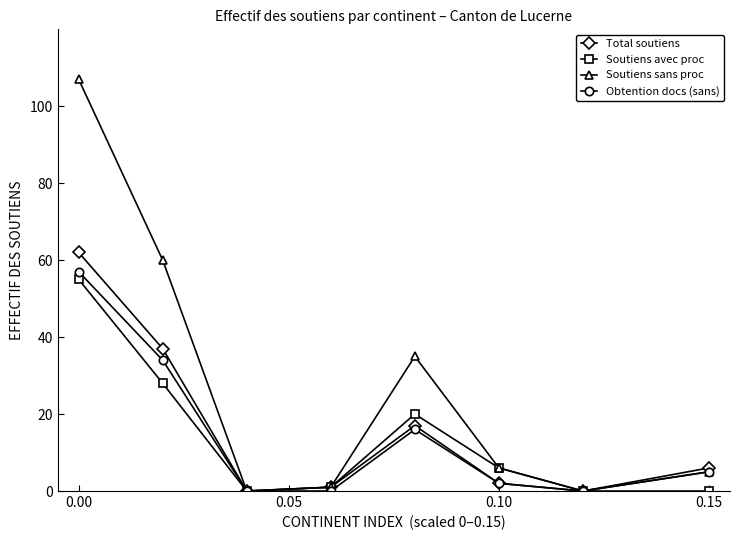

Which series has the largest range (max minus min)?

Soutiens sans proc